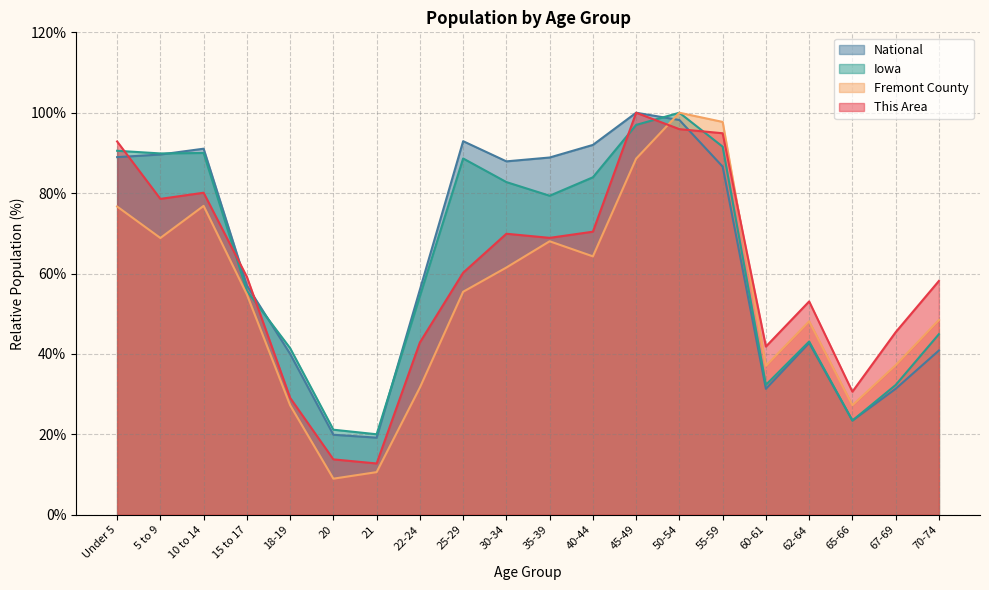

Where is the first local minimum for This Area?

5 to 9